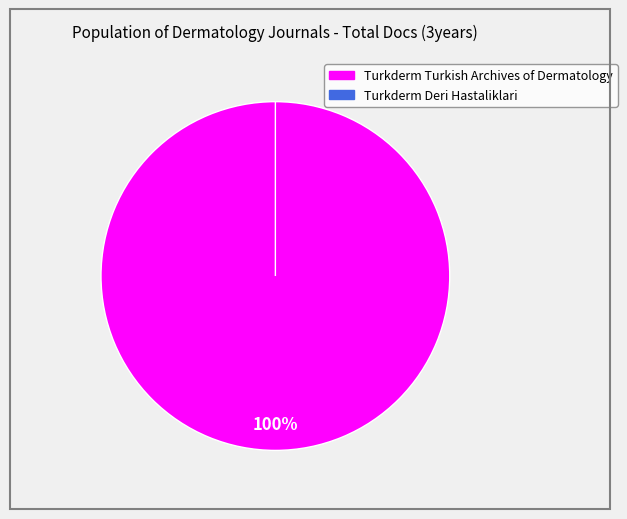

How many slices are in this pie chart?

2